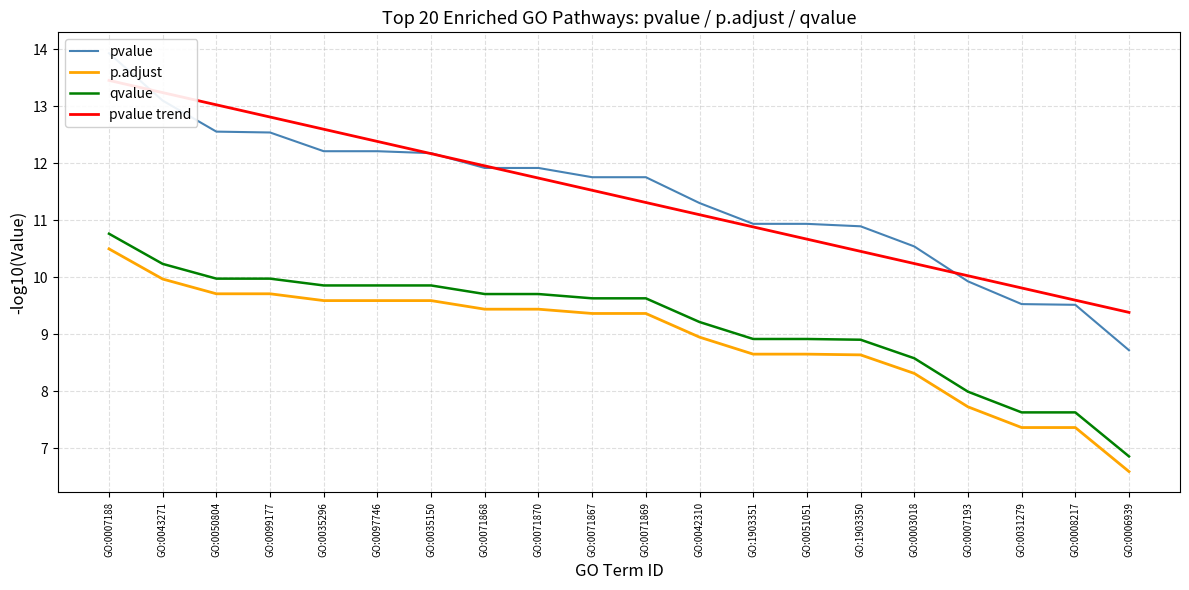

Reading left to right, what are all the values shown in this chart?

pvalue: 13.9	13.1	12.6	12.5	12.2	12.2	12.2	11.9	11.9	11.8	11.8	11.3	10.9	10.9	10.9	10.5	9.9	9.5	9.5	8.7
p.adjust: 10.5	10.0	9.7	9.7	9.6	9.6	9.6	9.4	9.4	9.4	9.4	9.0	8.7	8.7	8.6	8.3	7.7	7.4	7.4	6.6
qvalue: 10.8	10.2	10.0	10.0	9.9	9.9	9.9	9.7	9.7	9.6	9.6	9.2	8.9	8.9	8.9	8.6	8.0	7.6	7.6	6.9
pvalue trend: 13.5	13.2	13.0	12.8	12.6	12.4	12.2	12.0	11.7	11.5	11.3	11.1	10.9	10.7	10.5	10.2	10.0	9.8	9.6	9.4